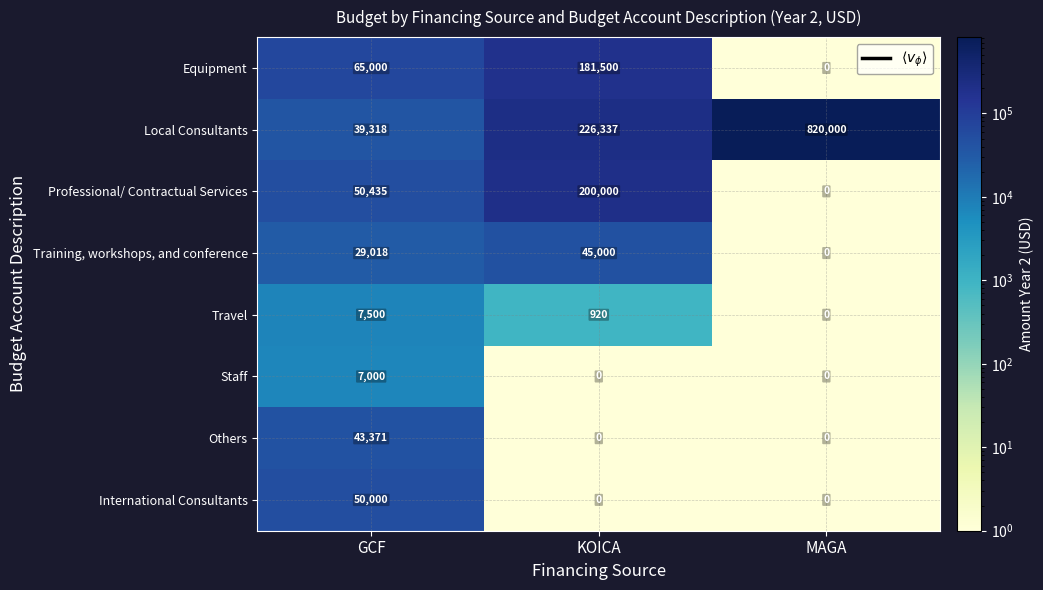

The value of Training, workshops, and conference at KOICA is 30843. True or false?

False